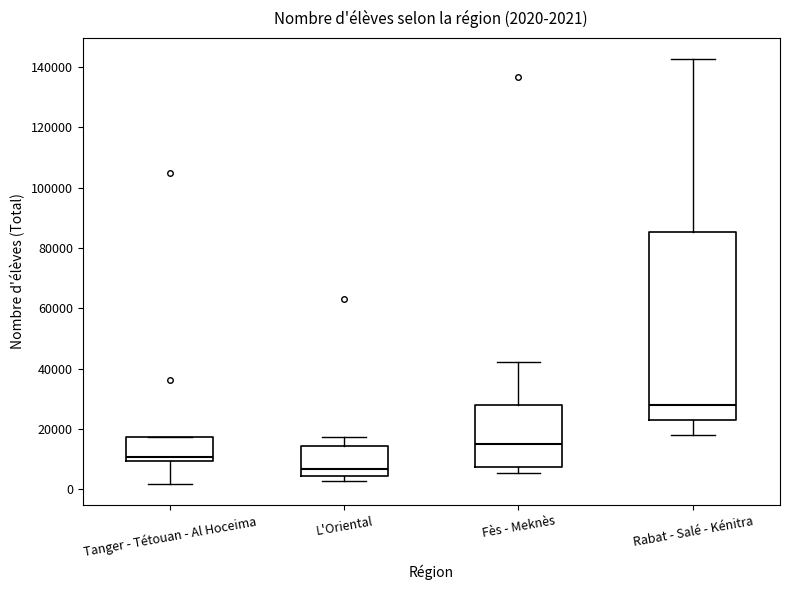

Comparing the boxes themselves (not the whiskers), which one is the tallest?

Rabat - Salé - Kénitra